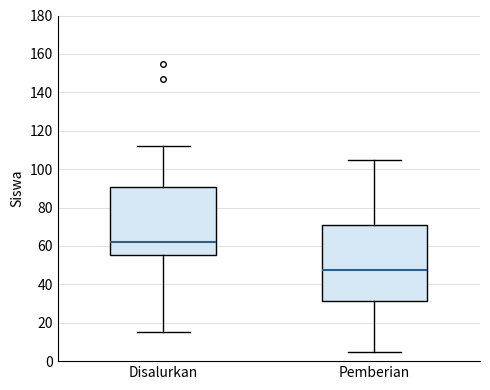

Where does the lower whisker of the box for Pemberian end on the y-axis? The values are not printed on the chart, so give them approximately, as read against the axis.

6